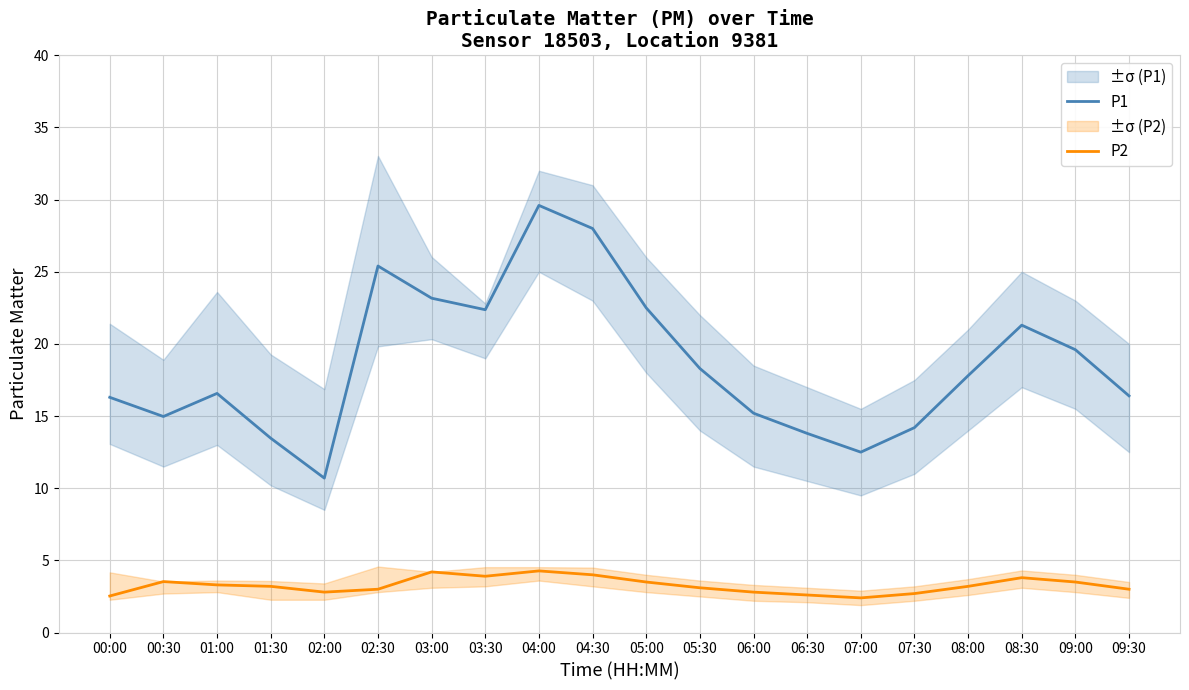

At how many categories does at least one series exceed 22?

6